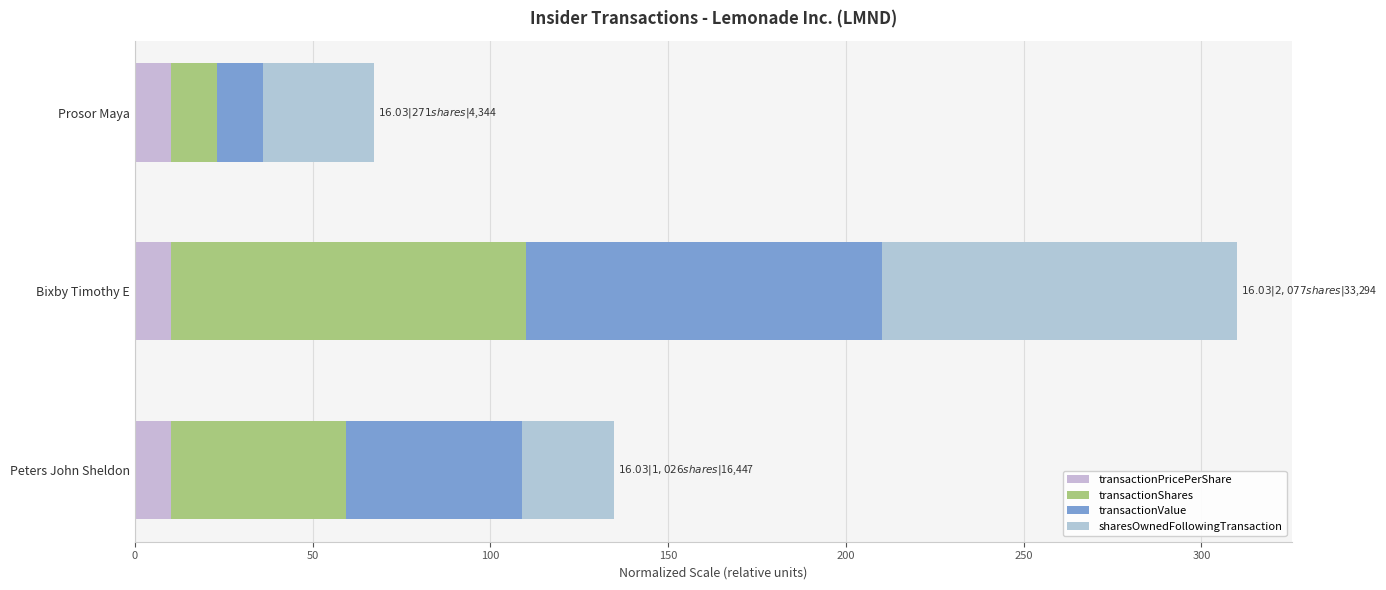

How many distinct data groups are displayed?

4